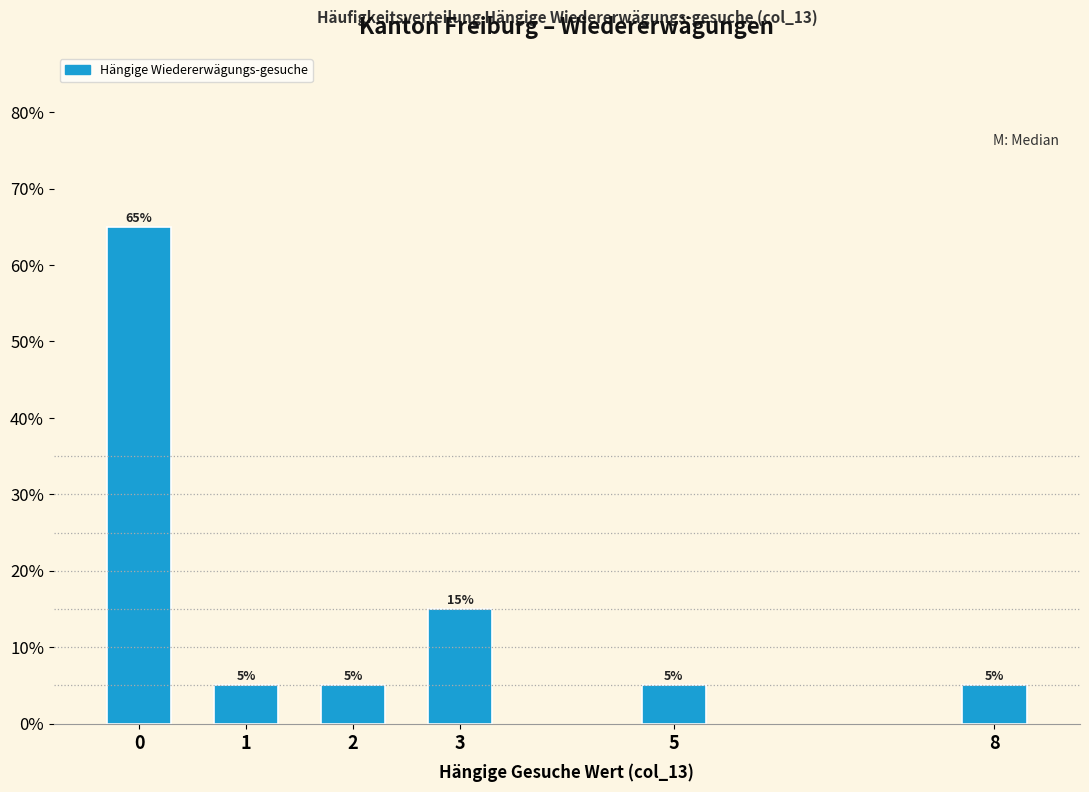

Reading right to left, list all the values displayed in this chart.

5	5	15	5	5	65